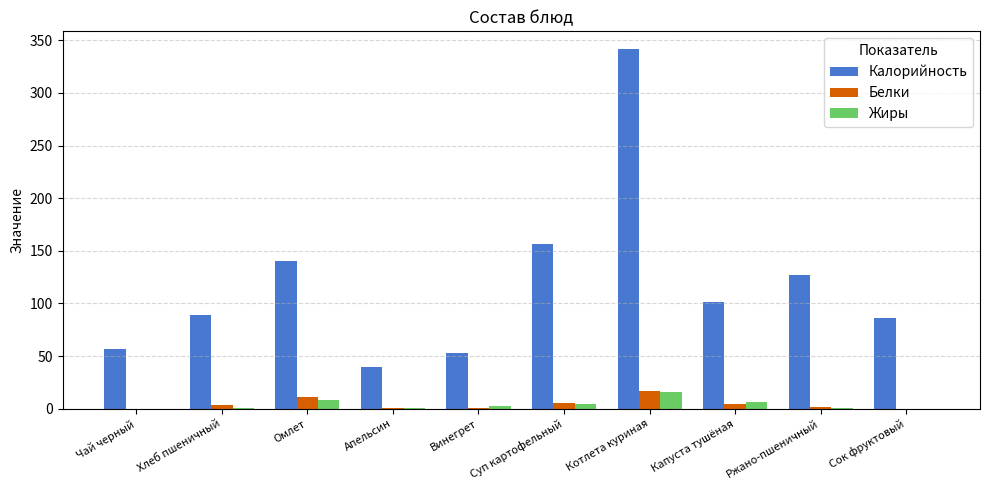

What is the sum of all Калорийность values?

1190.5